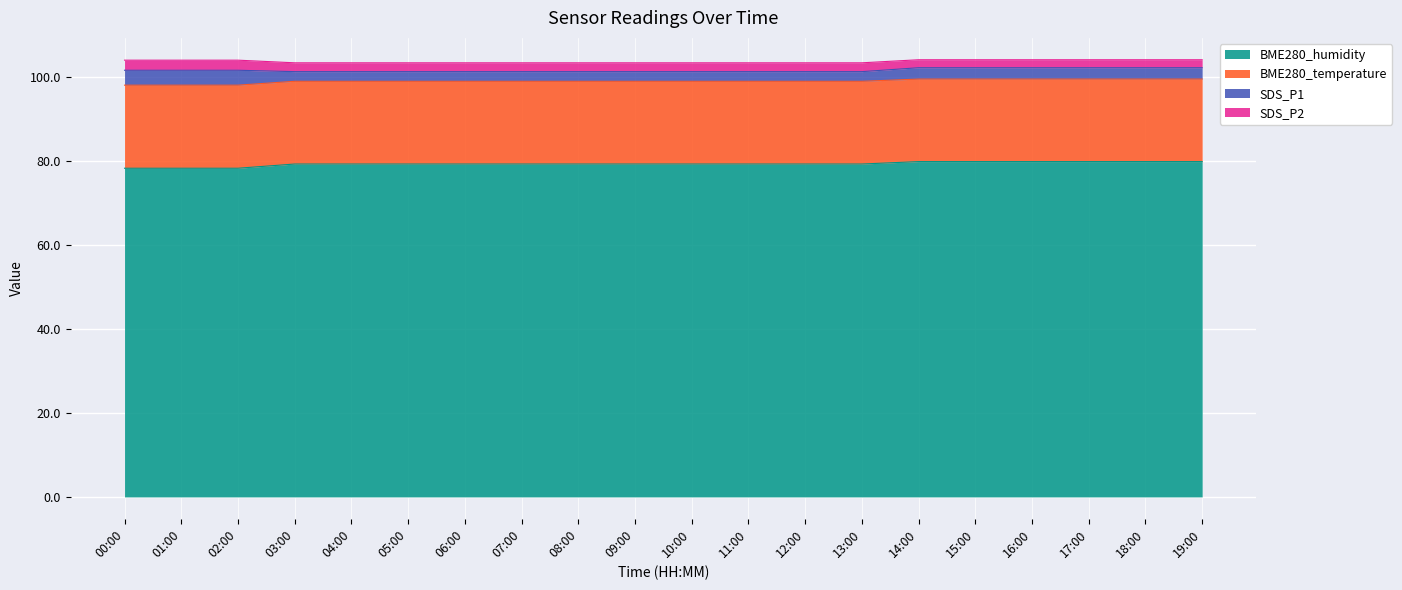

The BME280_temperature series shows 99.4 at 18:00. True or false?

True